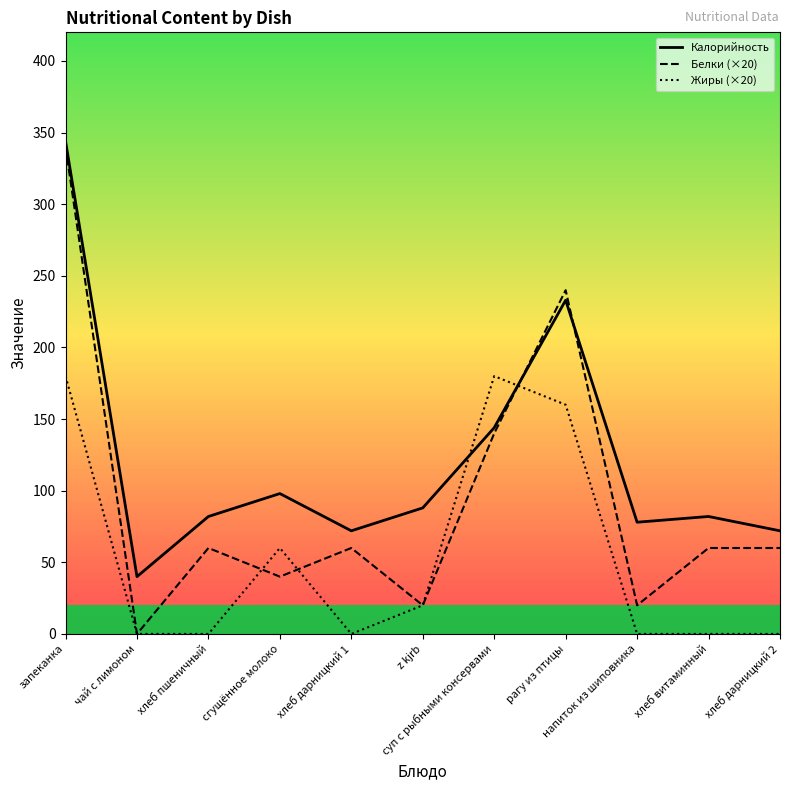

In Калорийность, how many points are lower than both neighbors (excluding endpoints)?

3